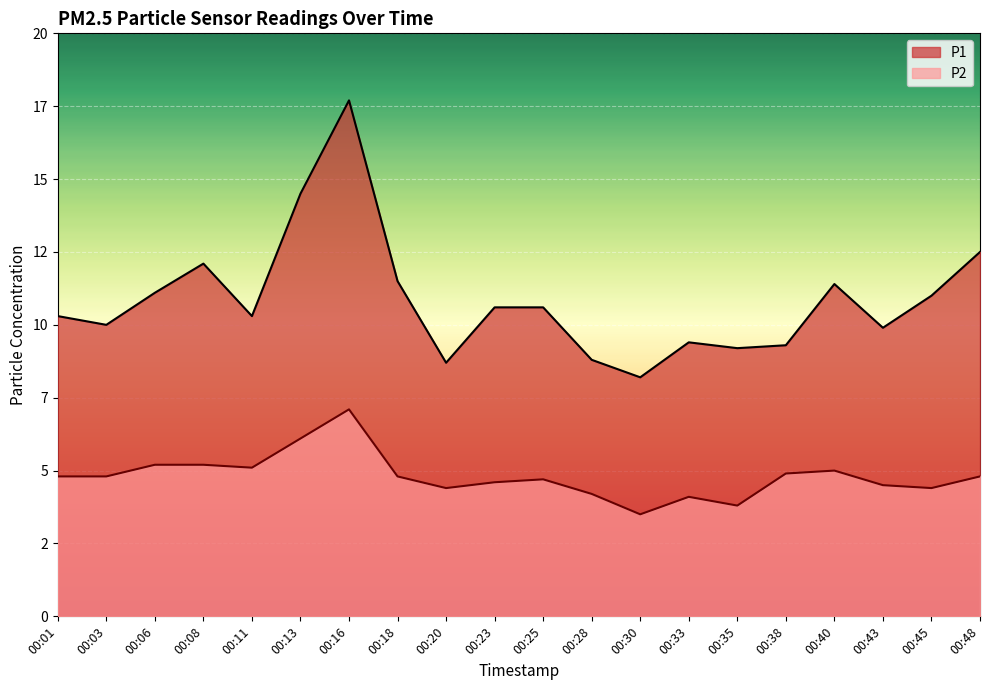

What is the sum of the P1 values at 00:20 and 00:03?

18.7